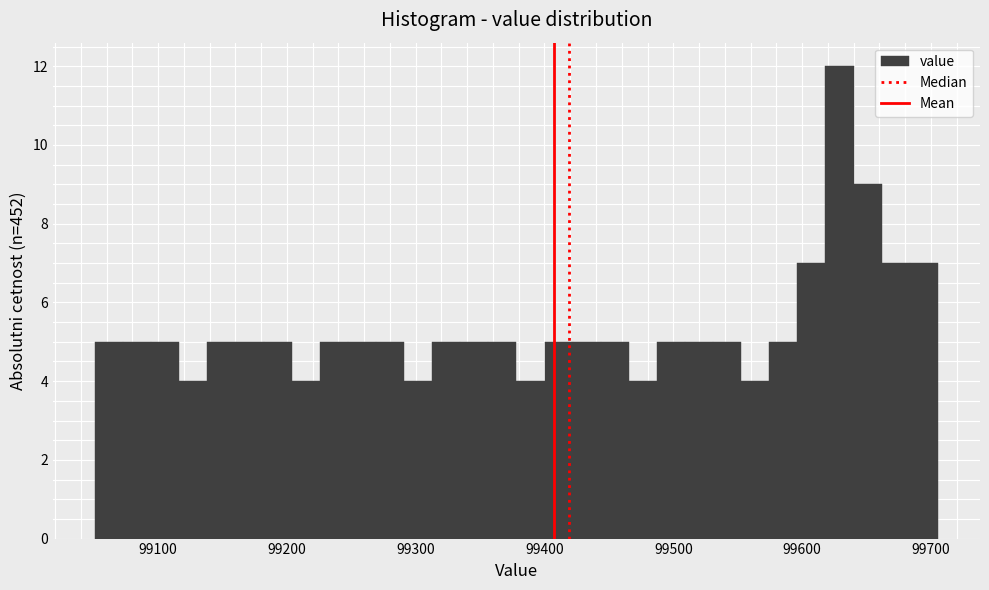

Around what value on the x-axis is the tallest bar? Give the approximate position of its centre, as read against the axis.

99630